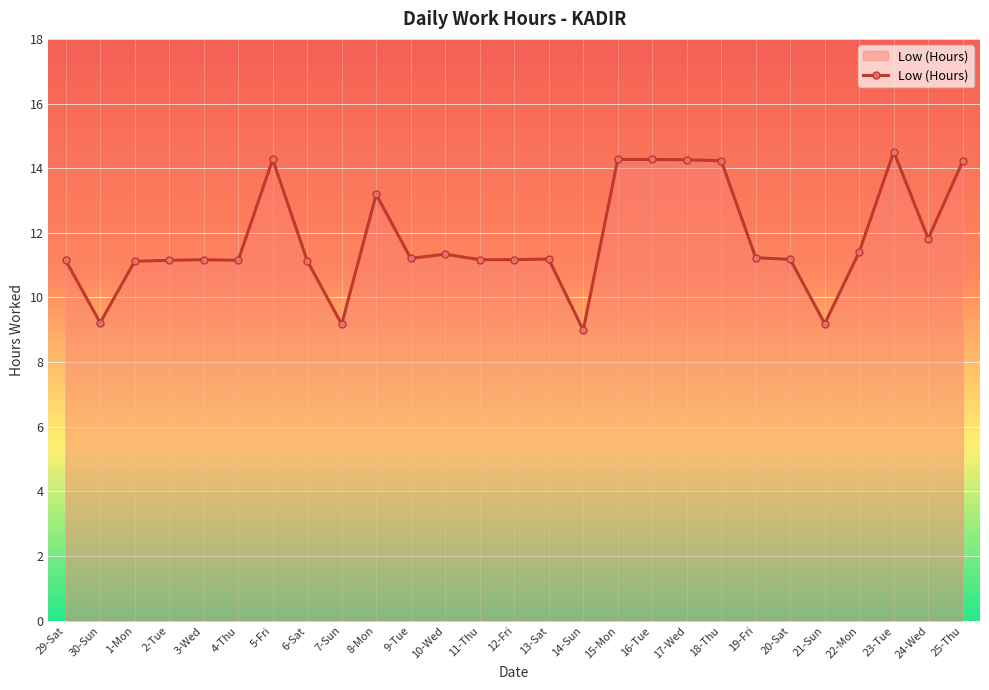

What is the average value?

11.8